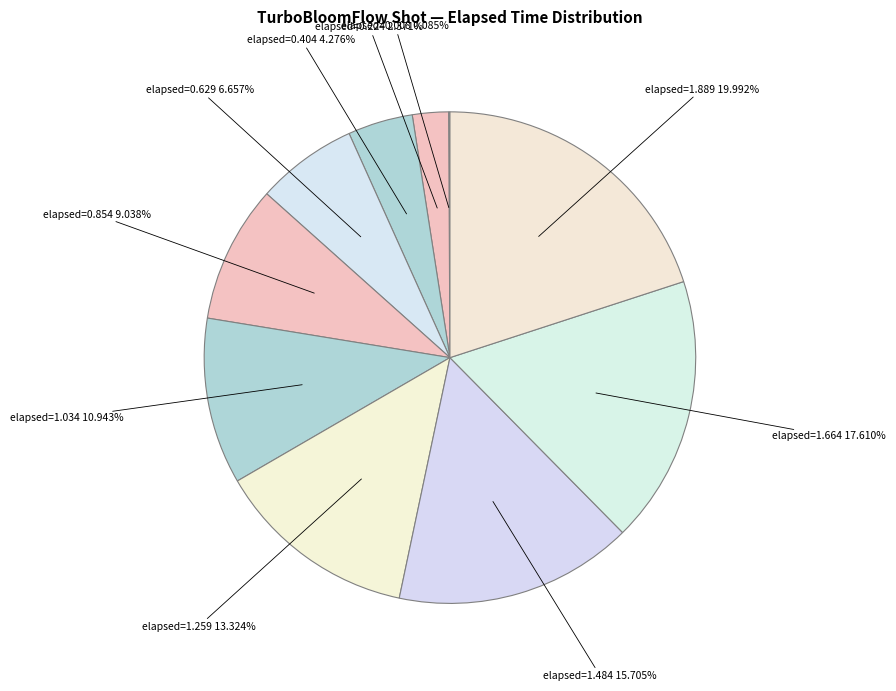

How many segments does this pie chart have?

10